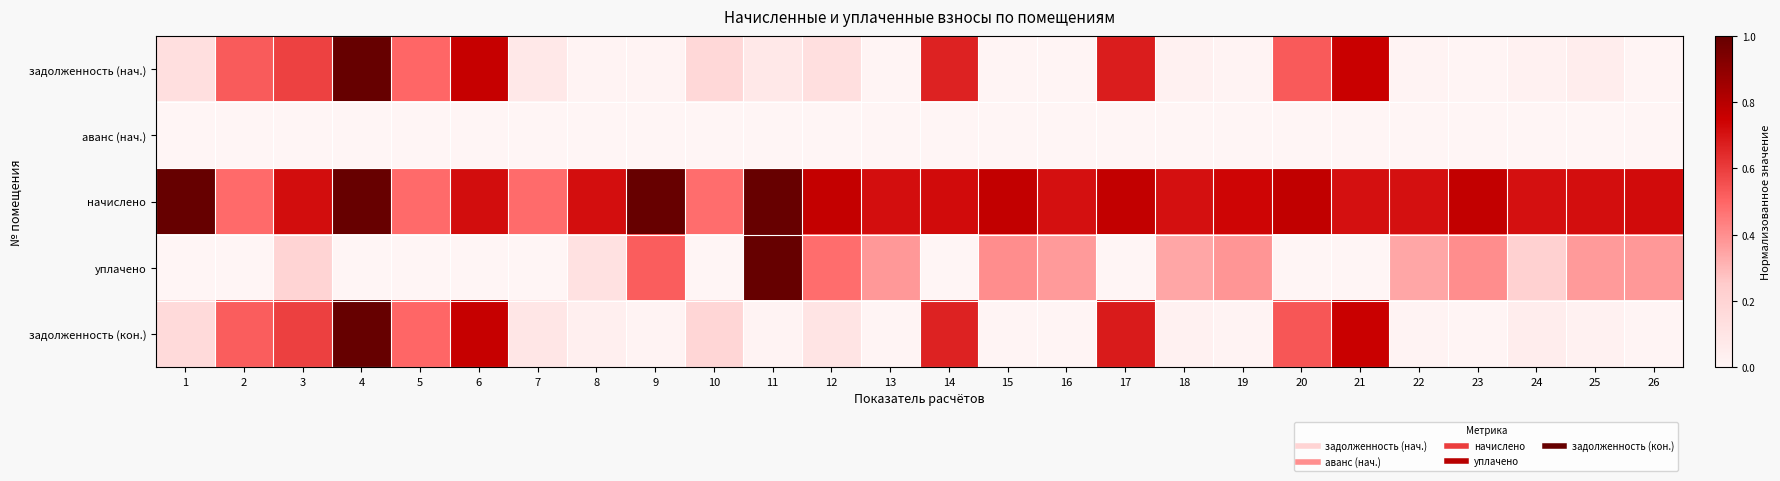

Which has a higher value, 17 or 4?

4